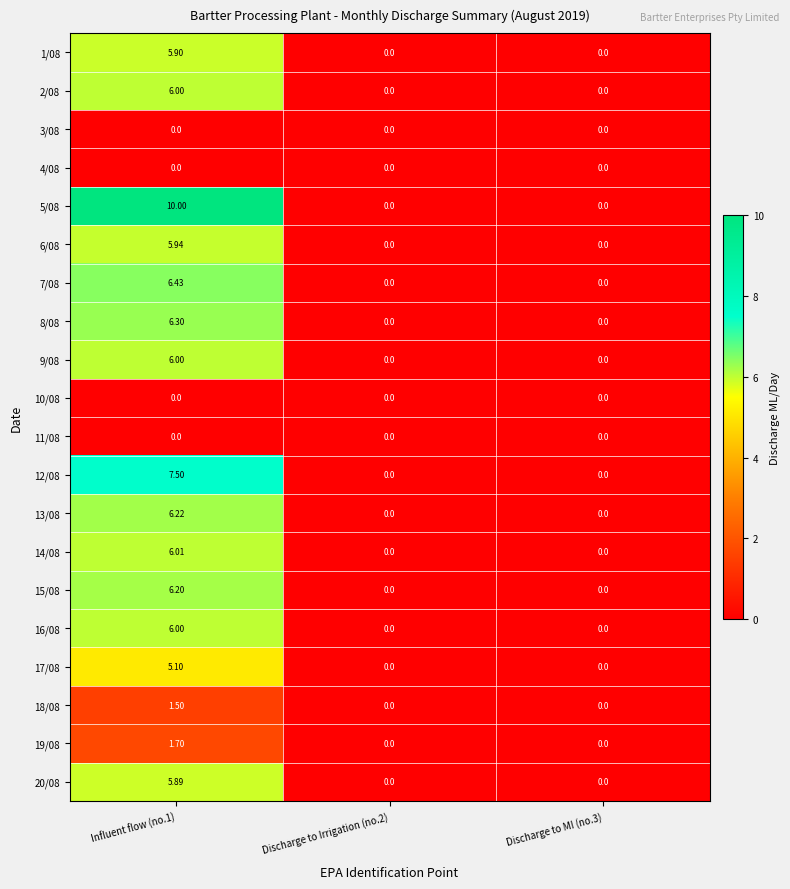

At how many categories does at least one series exceed 3?

1